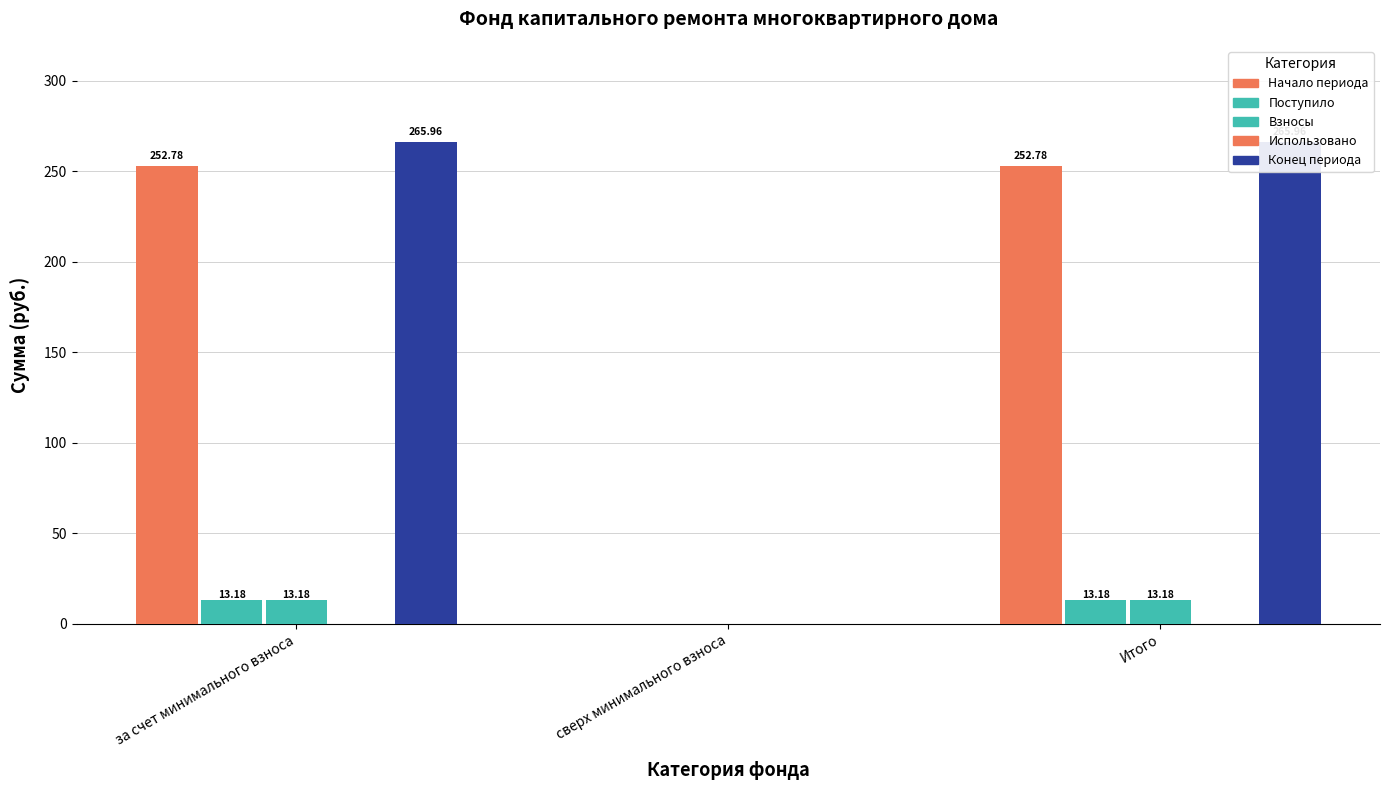

At which category is the sum across all series the highest?

за счет минимального взноса